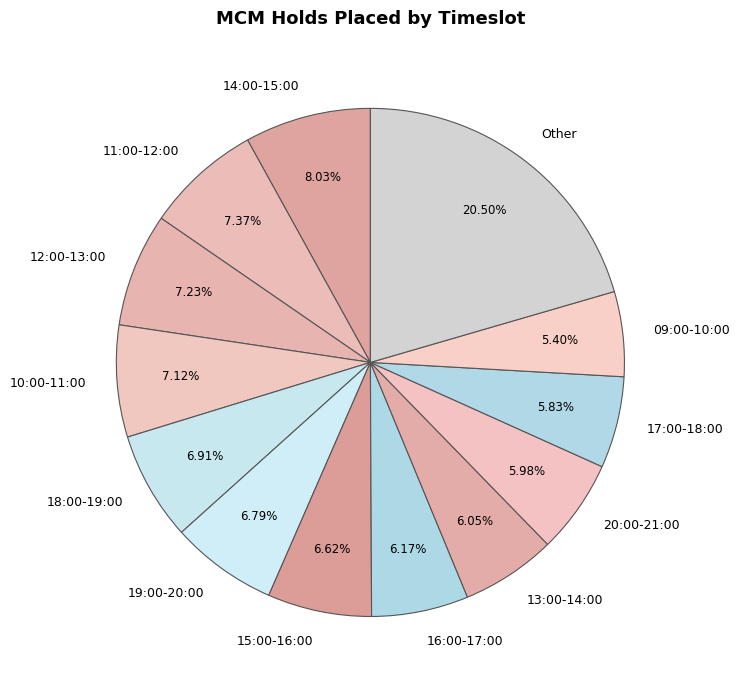

Between 20:00-21:00 and 11:00-12:00, which is larger?

11:00-12:00